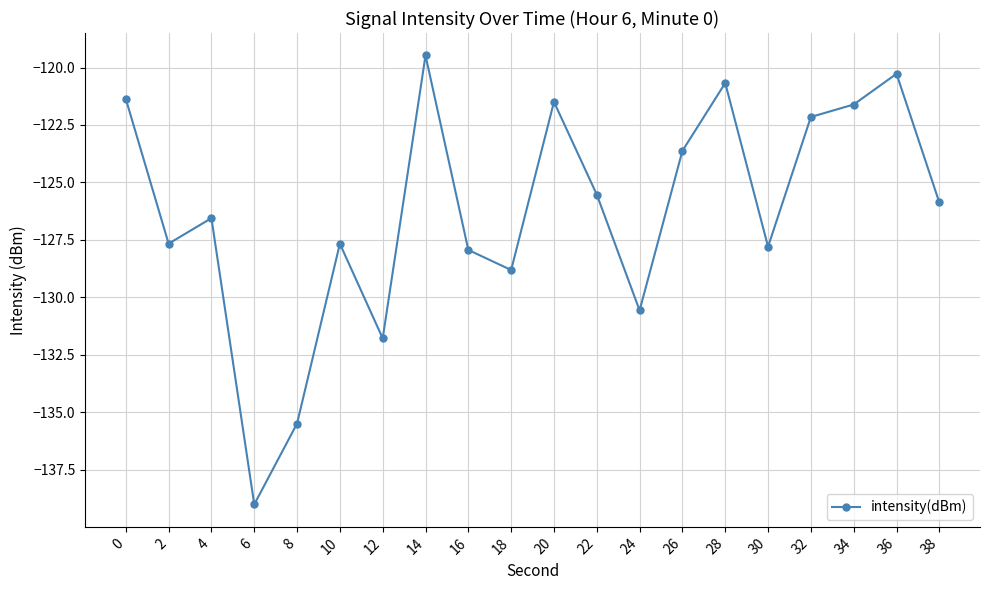

Which label corresponds to the smallest value in the chart?

6